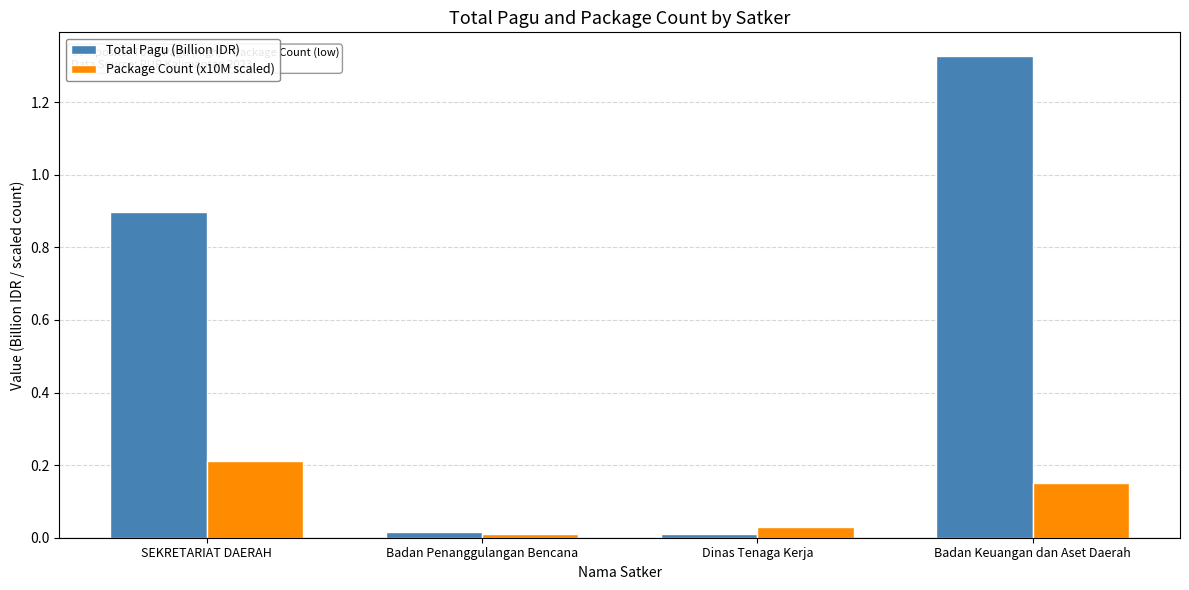

Which series has the largest total across all categories?

Total Pagu (Billion IDR)